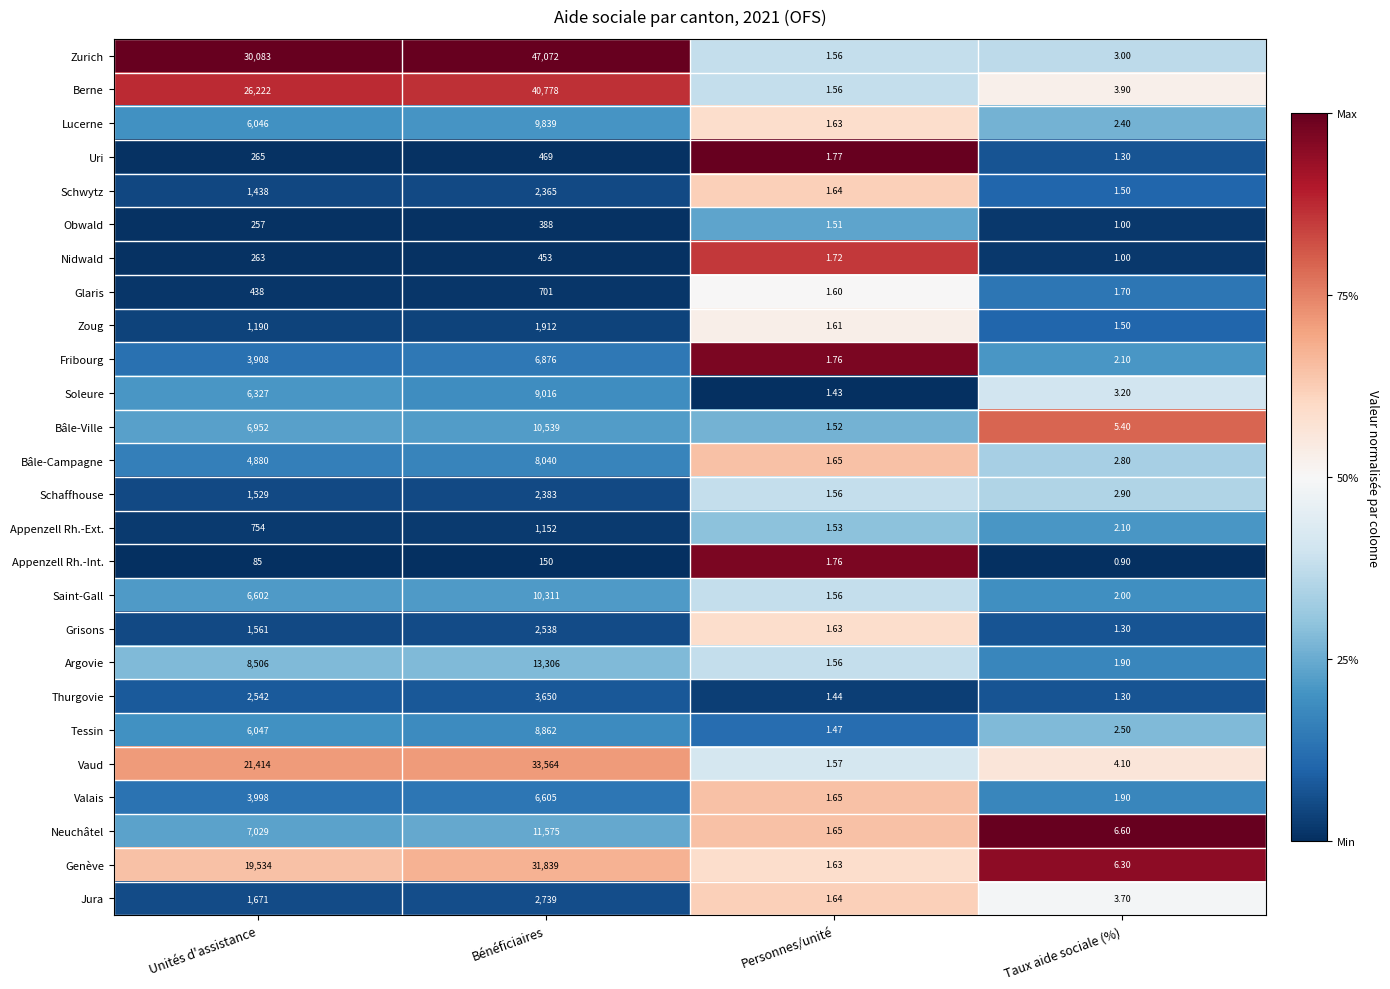

Count the number of categories in the chart.

4